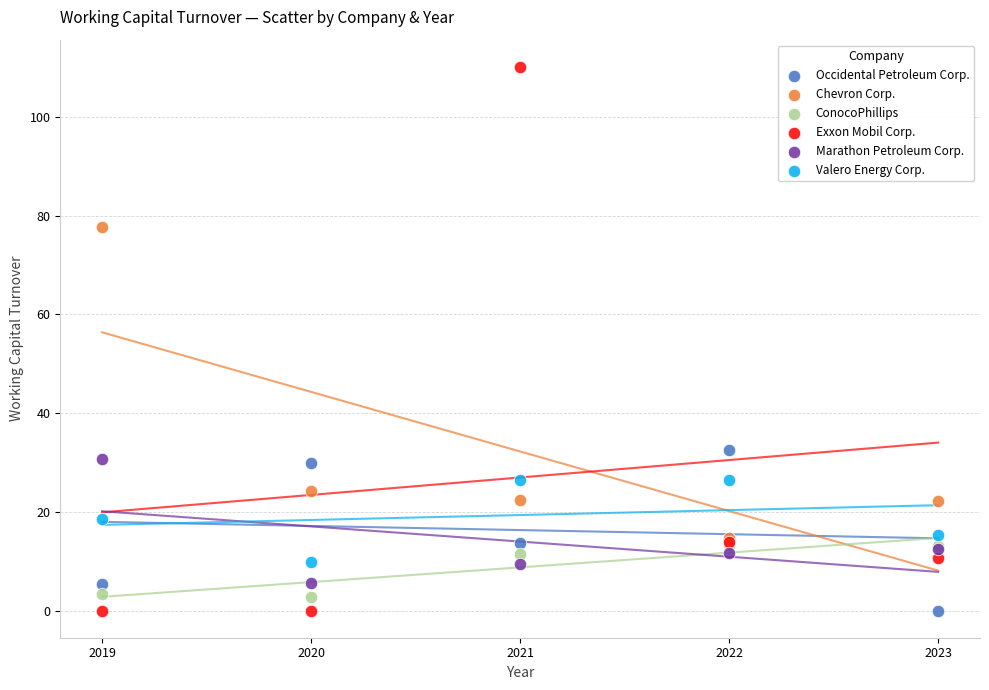

What are all the series names shown in the legend?

Occidental Petroleum Corp., Chevron Corp., ConocoPhillips, Exxon Mobil Corp., Marathon Petroleum Corp., Valero Energy Corp.